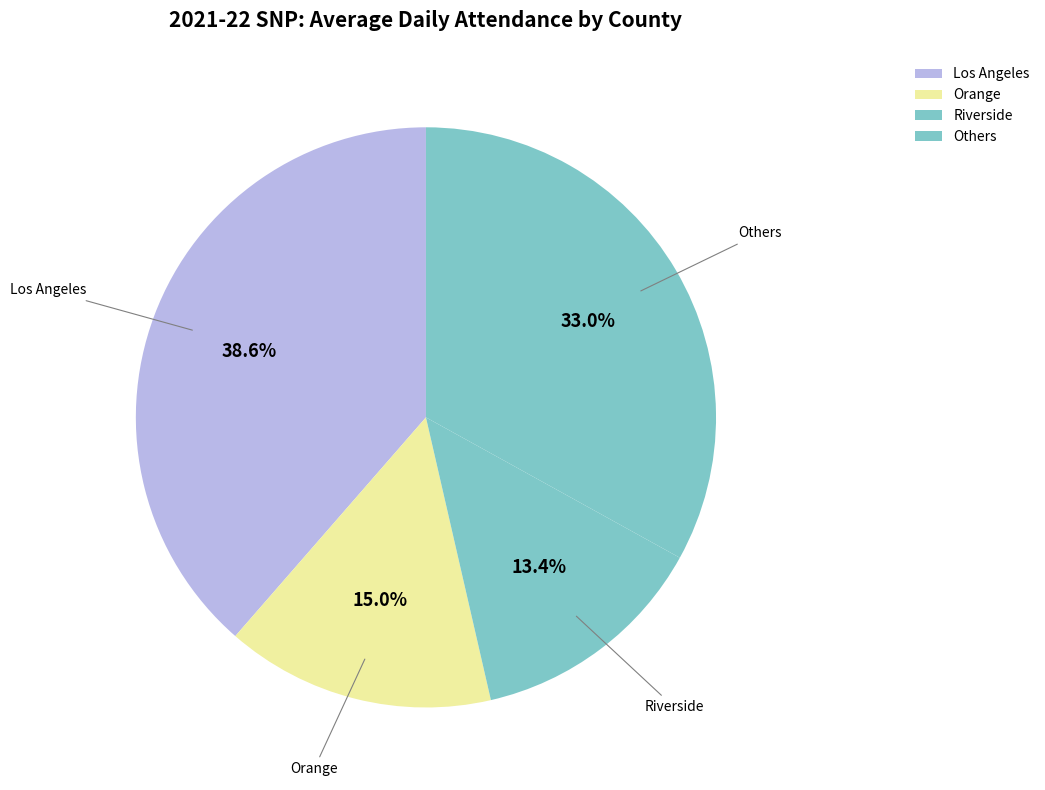

What percentage do Riverside and Orange together represent?

28.4%